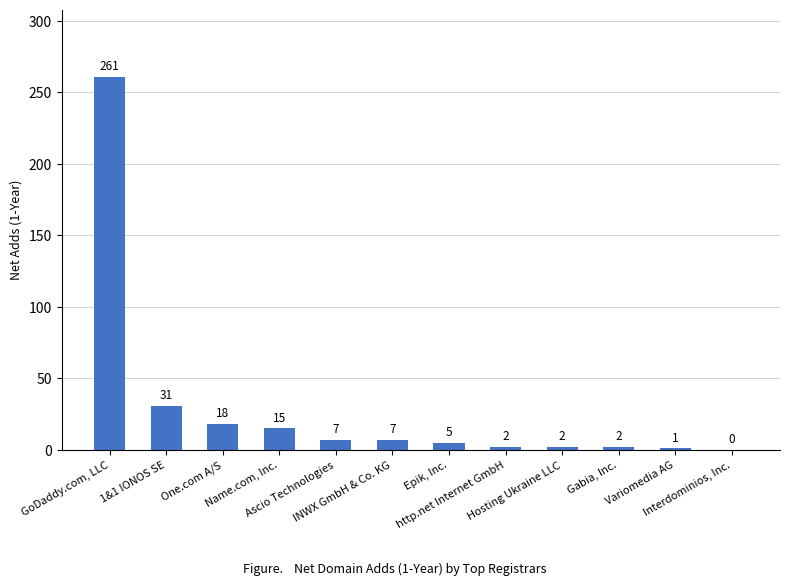

Reading left to right, list all the values displayed in this chart.

GoDaddy.com, LLC=261	1&1 IONOS SE=31	One.com A/S=18	Name.com, Inc.=15	Ascio Technologies=7	INWX GmbH & Co. KG=7	Epik, Inc.=5	http.net Internet GmbH=2	Hosting Ukraine LLC=2	Gabia, Inc.=2	Variomedia AG=1	Interdominios, Inc.=0